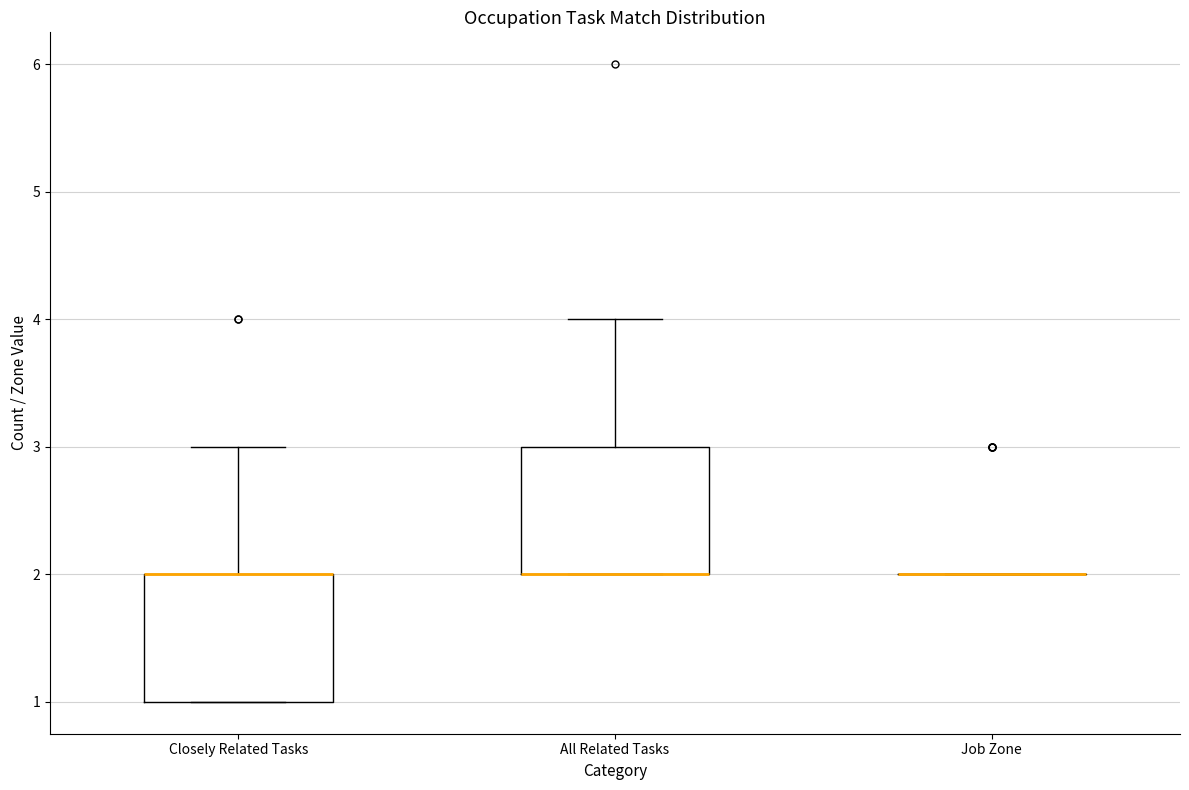

Reading left to right, read every box against the y-axis: the position of its median line, the range the box covers, and the ends of its whiskers. The values are not printed on the chart, so give them approximately, as read against the axis.

Closely Related Tasks: median 2 (drawn on the box's upper edge), box 1 to 2, whiskers 1 to 3
All Related Tasks: median 2 (drawn on the box's lower edge), box 2 to 3, whiskers 2 to 4
Job Zone: box collapsed to a line at 2, whiskers 2 to 2